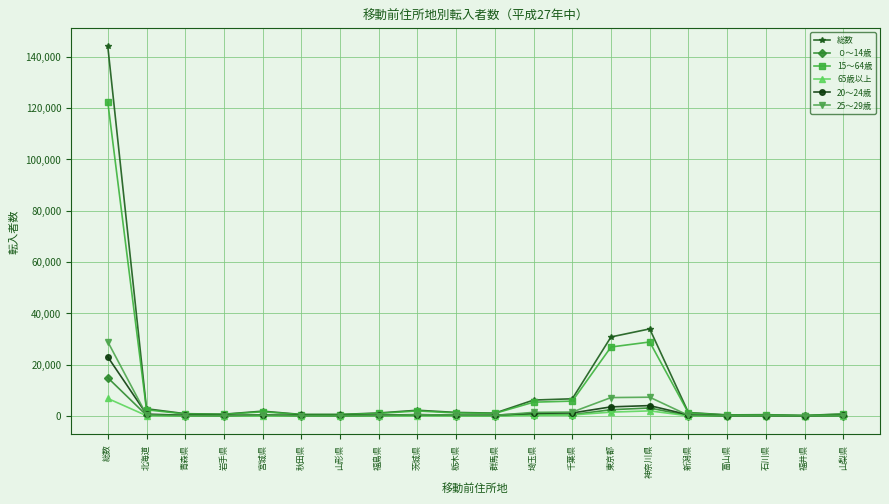

At which category does the chart reach its peak across all series?

総数